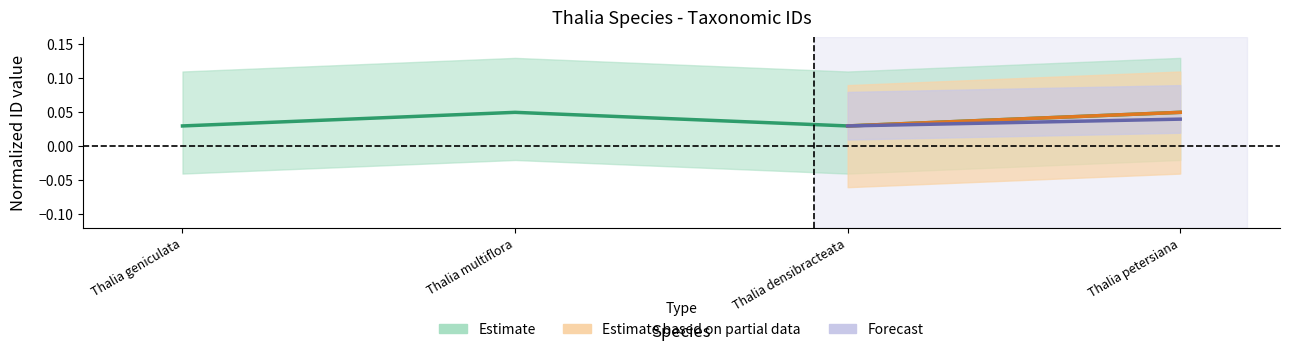

How many values are between 0 and 1?

4